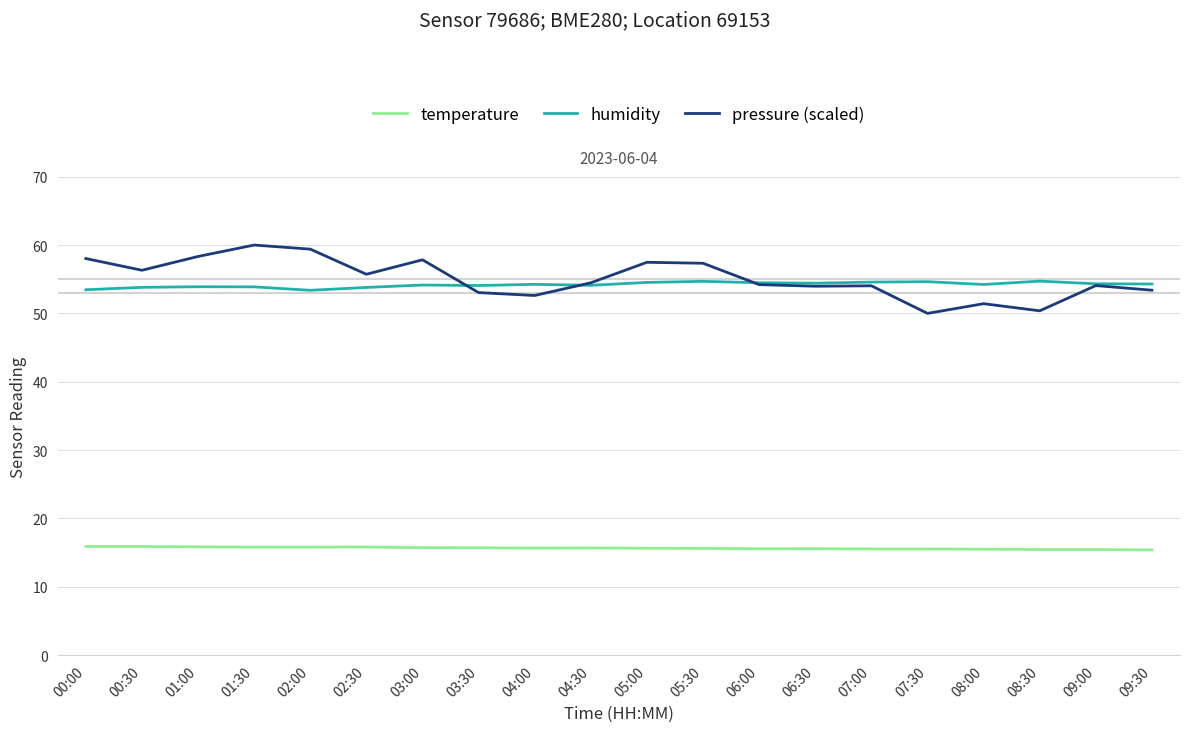

Which category has the highest value across all series?

01:30